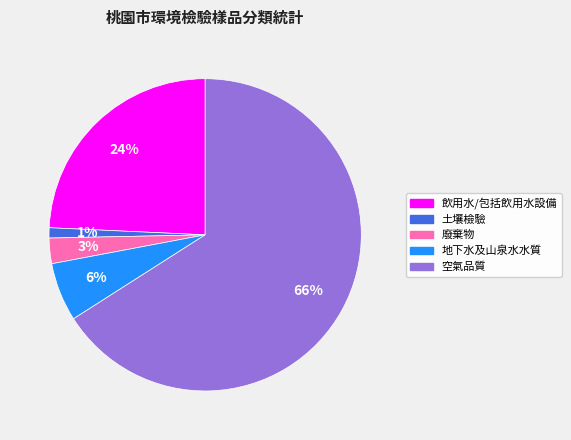

Which has a higher value, 廢棄物 or 土壤檢驗?

廢棄物